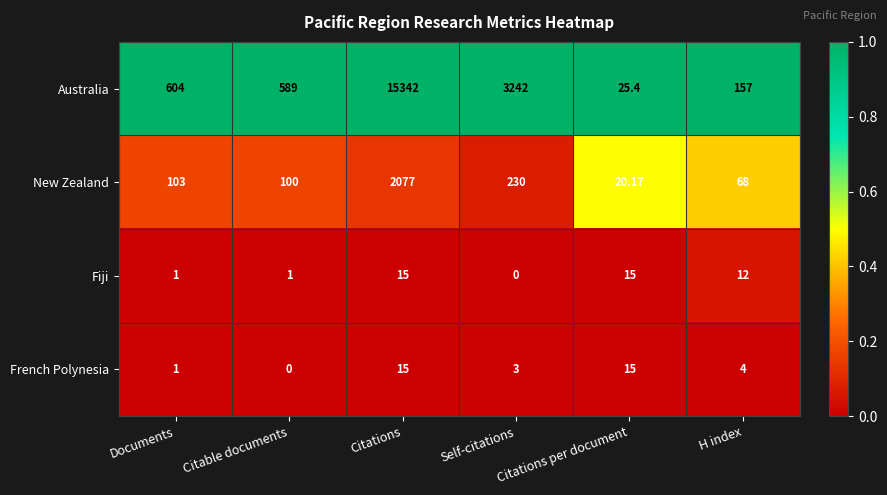

Which category has the highest value across all series?

Citations